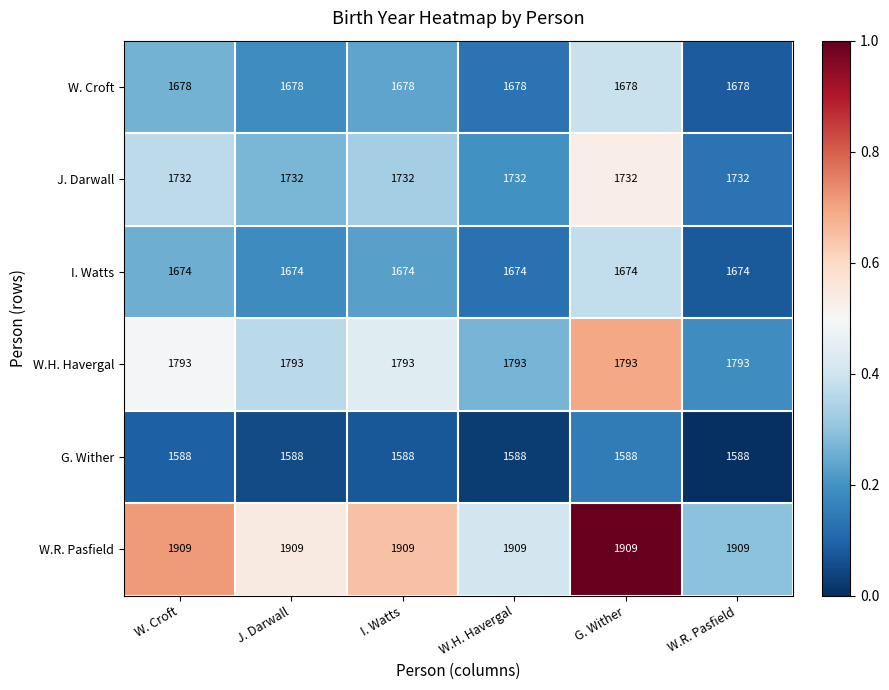

Rank the series at W.R. Pasfield from lowest to highest value.

G. Wither, I. Watts, W. Croft, J. Darwall, W.H. Havergal, W.R. Pasfield